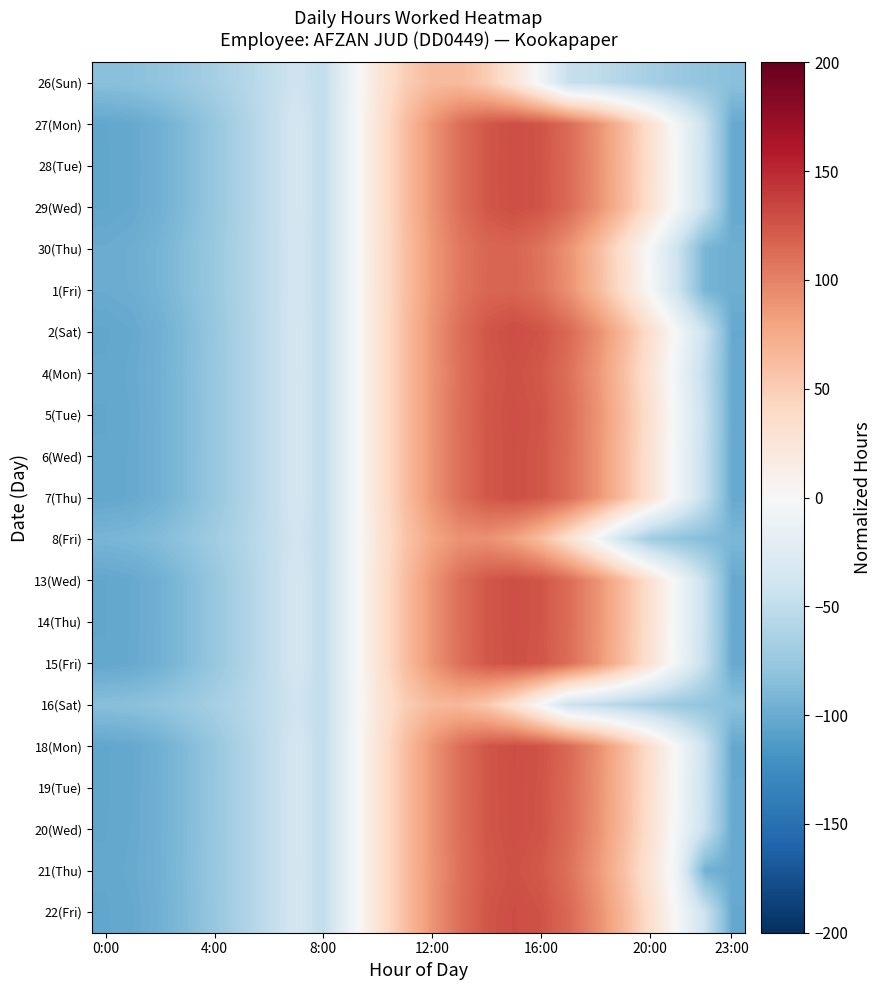

Reading left to right, list all the values displayed in this chart.

26(Sun): -84.1	-82.9	-79.5	-74.0	-66.9	-58.5	-49.6	-40.7	-49.6	-10.6	23.7	49.4	63.4	63.9	51.0	26.2	-7.6	-46.4	-49.6	-58.5	-66.9	-74.0	-79.5	-82.9
27(Mon): -103.3	-101.5	-96.1	-87.6	-76.5	-63.5	-49.6	-35.7	-49.6	-10.2	27.3	61.1	89.3	110.8	124.3	129.3	125.5	113.0	92.5	65.1	32.0	-5.1	-44.4	-101.5
28(Tue): -103.4	-101.5	-96.2	-87.6	-76.5	-63.5	-49.6	-35.7	-49.6	-10.2	27.4	61.1	89.4	110.9	124.5	129.5	125.8	113.4	93.1	65.7	32.7	-4.4	-43.7	-101.5
29(Wed): -103.3	-101.5	-96.1	-87.6	-76.5	-63.5	-49.6	-35.7	-49.6	-10.2	27.4	61.1	89.4	110.8	124.4	129.4	125.6	113.2	92.8	65.4	32.3	-4.8	-44.1	-101.5
30(Thu): -99.7	-98.0	-93.0	-85.0	-74.7	-62.6	-49.6	-36.7	-49.6	-10.2	27.0	59.8	86.5	105.4	115.6	116.5	107.9	90.5	65.1	33.3	-3.3	-42.5	-93.0	-98.0
1(Fri): -99.8	-98.1	-93.1	-85.1	-74.7	-62.6	-49.6	-36.6	-49.6	-10.2	27.0	59.9	86.6	105.7	116.0	117.1	108.7	91.5	66.3	34.7	-1.8	-40.9	-93.1	-98.1
2(Sat): -103.5	-101.7	-96.3	-87.7	-76.6	-63.6	-49.6	-35.7	-49.6	-10.2	27.4	61.1	89.5	111.0	124.7	129.9	126.3	114.1	93.9	66.7	33.8	-3.2	-42.5	-101.7
4(Mon): -102.8	-101.0	-95.7	-87.3	-76.2	-63.4	-49.6	-35.8	-49.6	-10.2	27.3	60.9	89.0	110.2	123.3	127.8	123.4	110.3	89.3	61.2	27.7	-9.8	-49.2	-101.0
5(Tue): -103.2	-101.4	-96.0	-87.5	-76.4	-63.5	-49.6	-35.7	-49.6	-10.2	27.3	61.0	89.3	110.7	124.1	129.0	125.1	112.6	92.0	64.4	31.3	-5.9	-45.2	-101.4
6(Wed): -103.0	-101.2	-95.9	-87.4	-76.3	-63.4	-49.6	-35.8	-49.6	-10.2	27.3	61.0	89.1	110.4	123.7	128.4	124.3	111.4	90.6	62.8	29.5	-7.8	-47.2	-101.2
7(Thu): -103.0	-101.2	-95.9	-87.4	-76.3	-63.4	-49.6	-35.8	-49.6	-10.2	27.3	61.0	89.1	110.4	123.7	128.4	124.3	111.4	90.6	62.8	29.5	-7.8	-47.2	-101.2
8(Fri): -92.2	-90.7	-86.5	-79.7	-70.9	-60.6	-49.6	-38.6	-49.6	-10.4	25.8	56.1	78.2	90.2	91.3	81.4	61.3	32.4	-2.8	-41.7	-70.9	-79.7	-86.5	-90.7
13(Wed): -103.2	-101.4	-96.0	-87.5	-76.4	-63.5	-49.6	-35.8	-49.6	-10.2	27.3	61.0	89.3	110.6	124.1	128.9	124.9	112.3	91.7	64.1	30.9	-6.3	-45.6	-101.4
14(Thu): -103.2	-101.4	-96.0	-87.5	-76.4	-63.5	-49.6	-35.8	-49.6	-10.2	27.3	61.0	89.3	110.6	124.1	128.9	124.9	112.3	91.7	64.1	30.9	-6.3	-45.6	-101.4
15(Fri): -103.0	-101.2	-95.9	-87.4	-76.3	-63.4	-49.6	-35.8	-49.6	-10.2	27.3	61.0	89.1	110.4	123.7	128.4	124.3	111.4	90.6	62.8	29.5	-7.8	-47.2	-101.2
16(Sat): -84.6	-83.4	-79.9	-74.3	-67.1	-58.7	-49.6	-40.6	-49.6	-10.6	23.9	49.9	64.4	65.8	53.8	29.9	-3.2	-41.7	-49.6	-58.7	-67.1	-74.3	-79.9	-83.4
18(Mon): -103.5	-101.7	-96.3	-87.7	-76.6	-63.6	-49.6	-35.7	-49.6	-10.2	27.4	61.1	89.5	111.0	124.7	129.9	126.3	114.1	93.9	66.7	33.8	-3.2	-42.5	-101.7
19(Tue): -103.4	-101.5	-96.2	-87.6	-76.5	-63.5	-49.6	-35.7	-49.6	-10.2	27.4	61.1	89.4	110.9	124.5	129.5	125.8	113.4	93.1	65.7	32.7	-4.4	-43.7	-101.5
20(Wed): -103.3	-101.5	-96.1	-87.6	-76.5	-63.5	-49.6	-35.7	-49.6	-10.2	27.3	61.1	89.3	110.8	124.3	129.3	125.5	113.0	92.5	65.1	32.0	-5.1	-44.4	-101.5
21(Thu): -102.7	-100.9	-95.6	-87.2	-76.2	-63.4	-49.6	-35.9	-49.6	-10.2	27.3	60.9	88.9	110.0	123.0	127.4	122.9	109.7	88.4	60.3	26.6	-10.9	-95.6	-100.9
22(Fri): -103.5	-101.7	-96.3	-87.7	-76.6	-63.6	-49.6	-35.7	-49.6	-10.2	27.4	61.1	89.5	111.1	124.8	130.0	126.5	114.3	94.2	67.0	34.1	-2.8	-42.1	-101.7